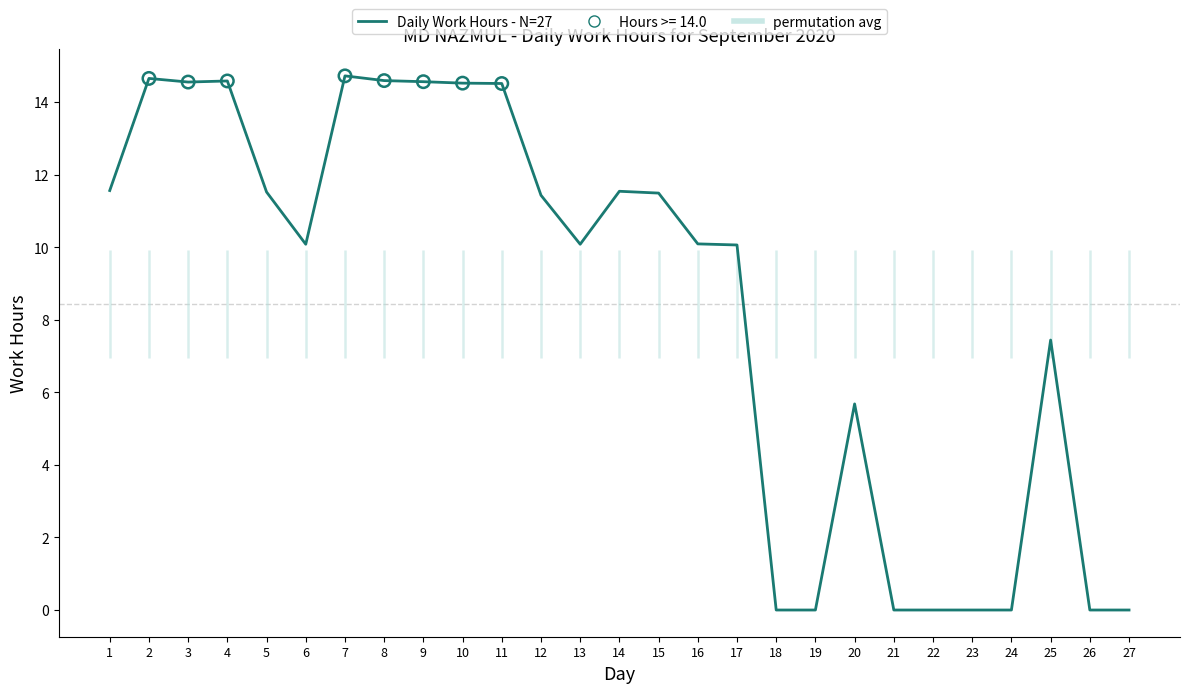

Between 10 and 13, which is larger?

10